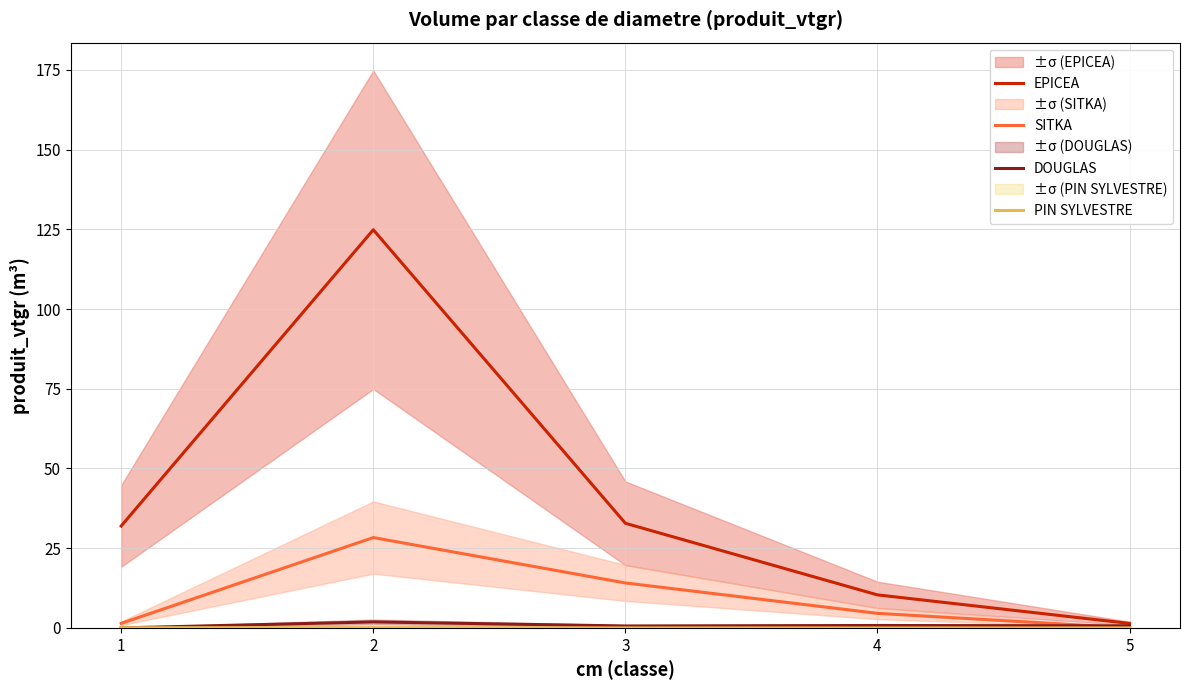

Between 3 and 4, which series saw the biggest shift?

EPICEA